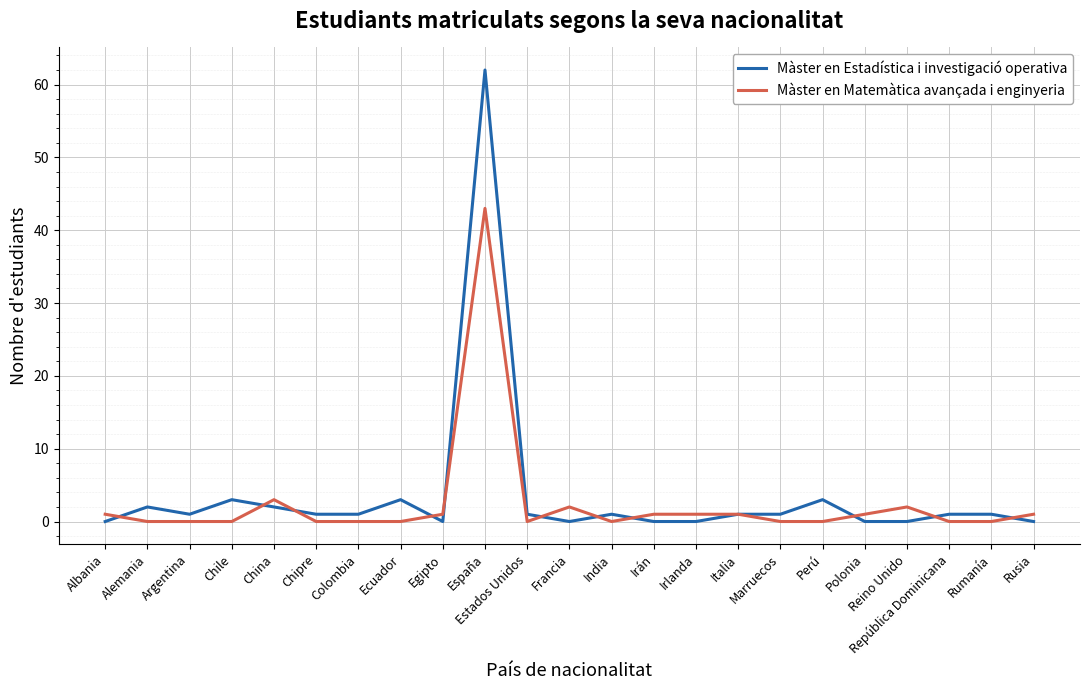

At how many categories does at least one series exceed 53?

1